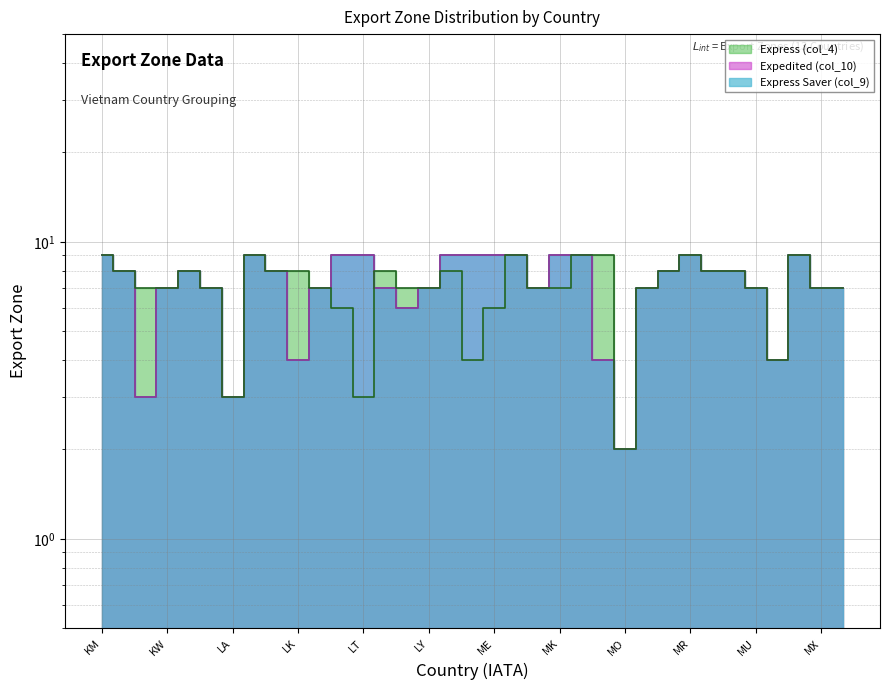

The value of Express (col_4) at LB is 12. True or false?

False